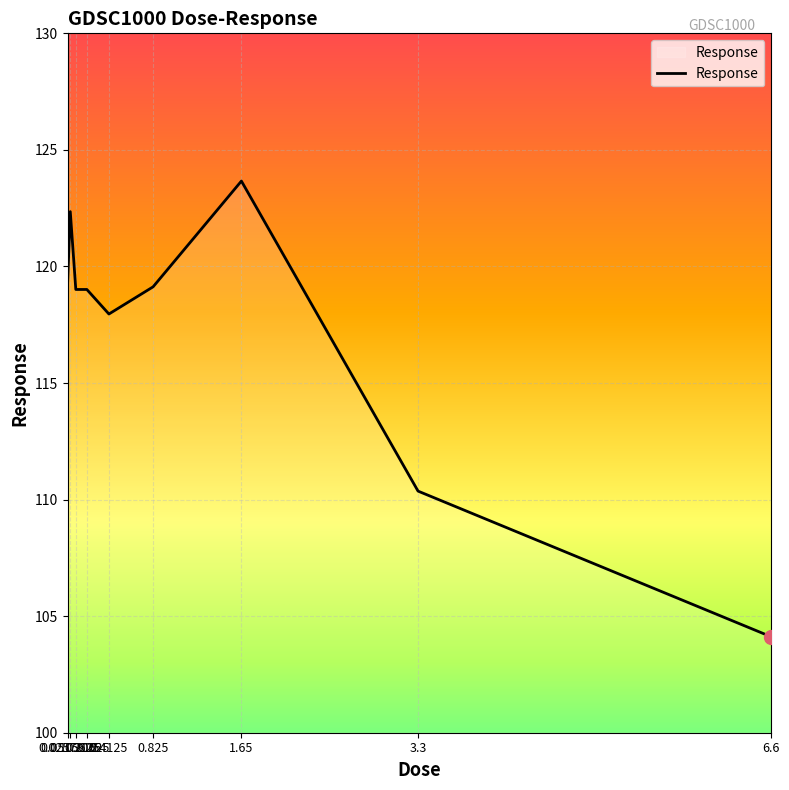

What is the smallest value displayed?

104.1